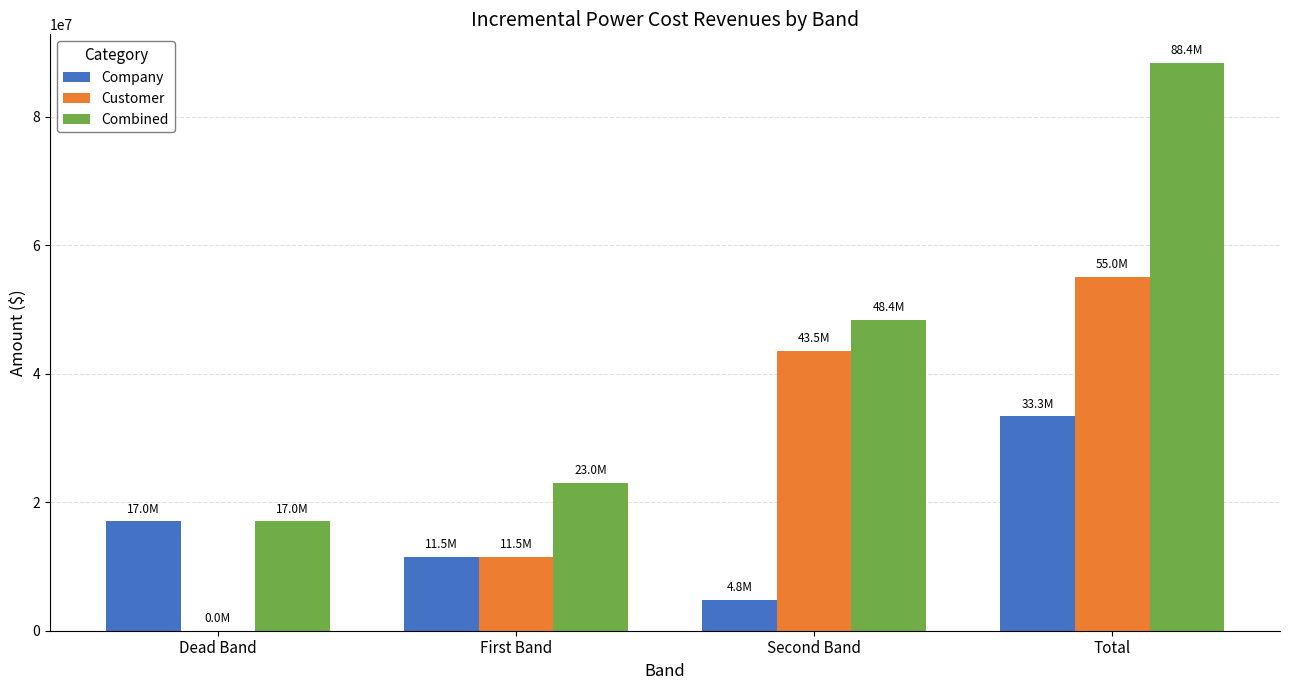

What is the total value across all series at Total?

176775669.2